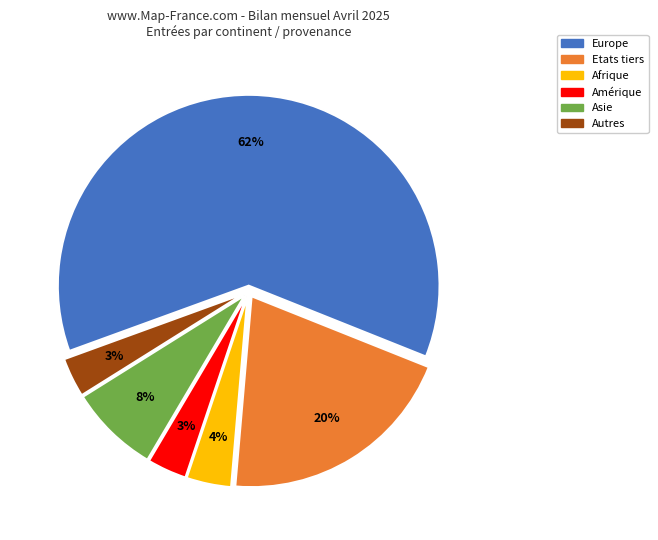

Count the number of slices in the pie.

6